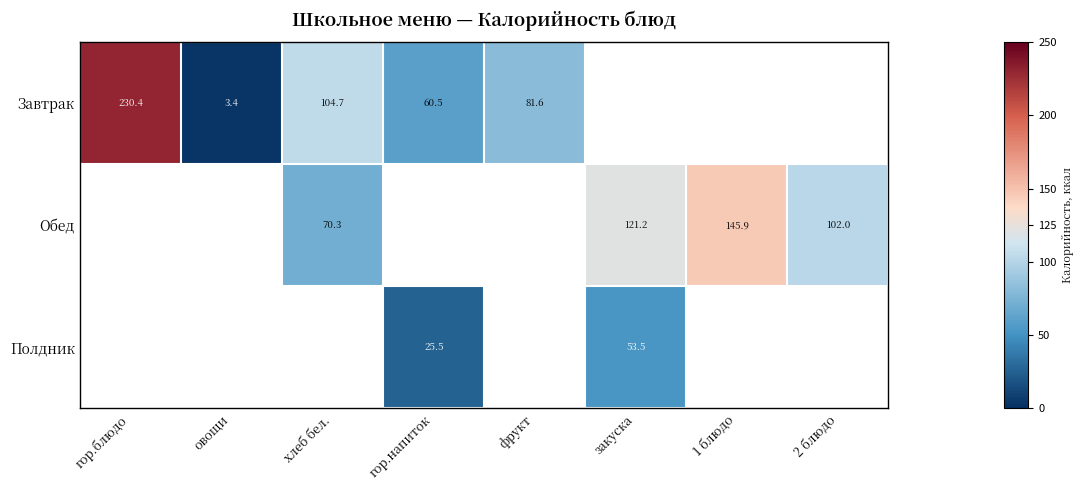

Is the value of Полдник at закуска greater than the value of Завтрак at фрукт?

No